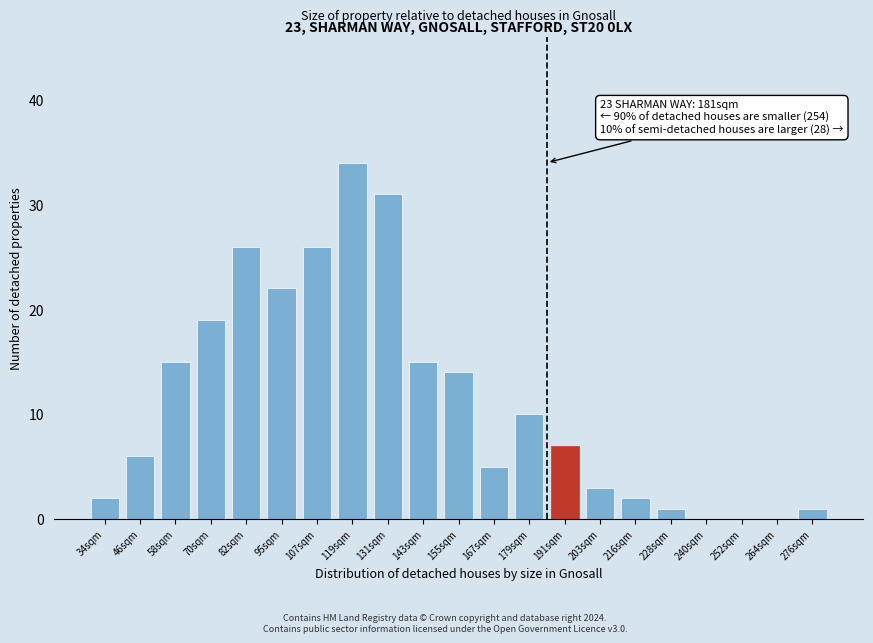

Reading left to right, list all the values displayed in this chart.

34sqm=2	46sqm=6	58sqm=15	70sqm=19	82sqm=26	95sqm=22	107sqm=26	119sqm=34	131sqm=31	143sqm=15	155sqm=14	167sqm=5	179sqm=10	191sqm=7	203sqm=3	216sqm=2	228sqm=1	240sqm=0	252sqm=0	264sqm=0	276sqm=1